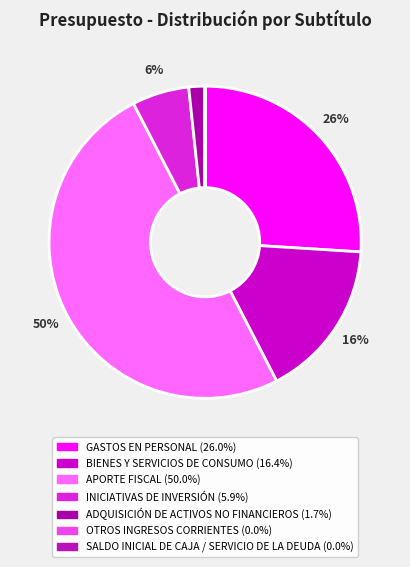

Which slice is the smallest?

SALDO INICIAL DE CAJA / SERVICIO DE LA DEUDA